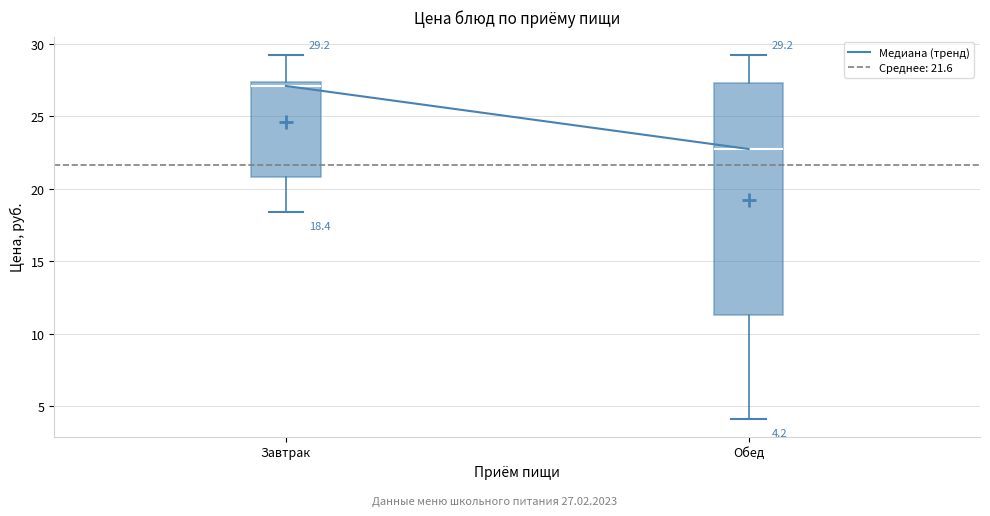

Which box's median line is the lowest?

Обед